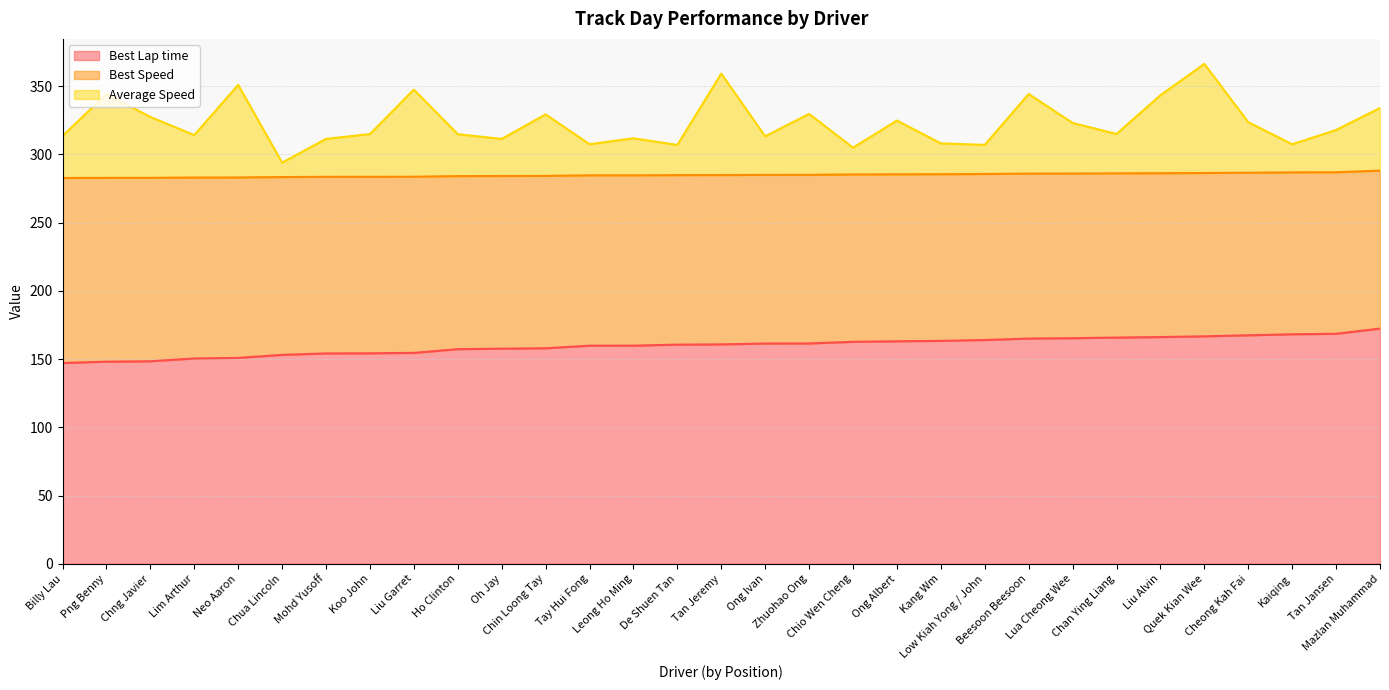

True or false: Average Speed has a value of 314.9 at Ho Clinton.

True